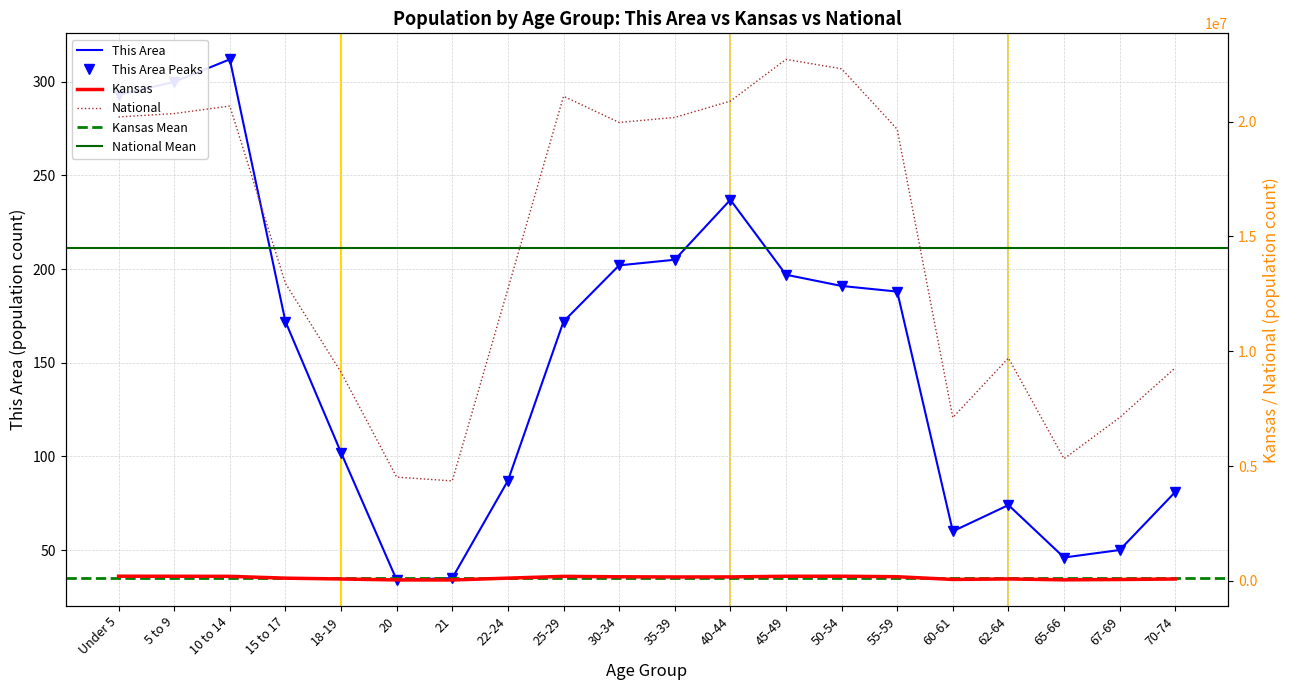

At how many categories does at least one series exceed 8270769?

15